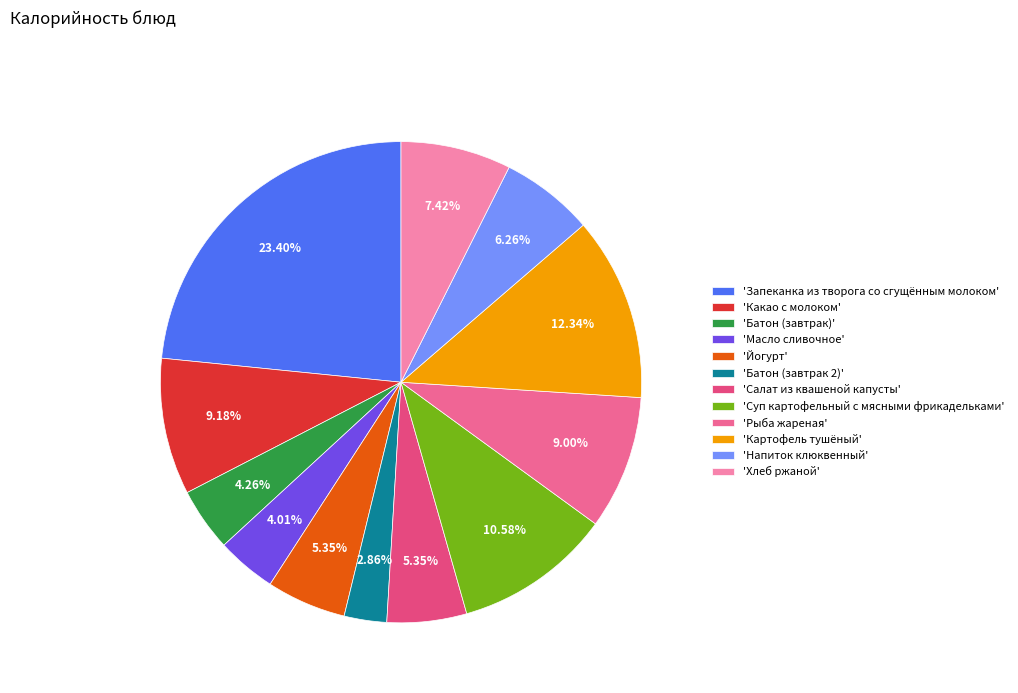

How many segments does this pie chart have?

12